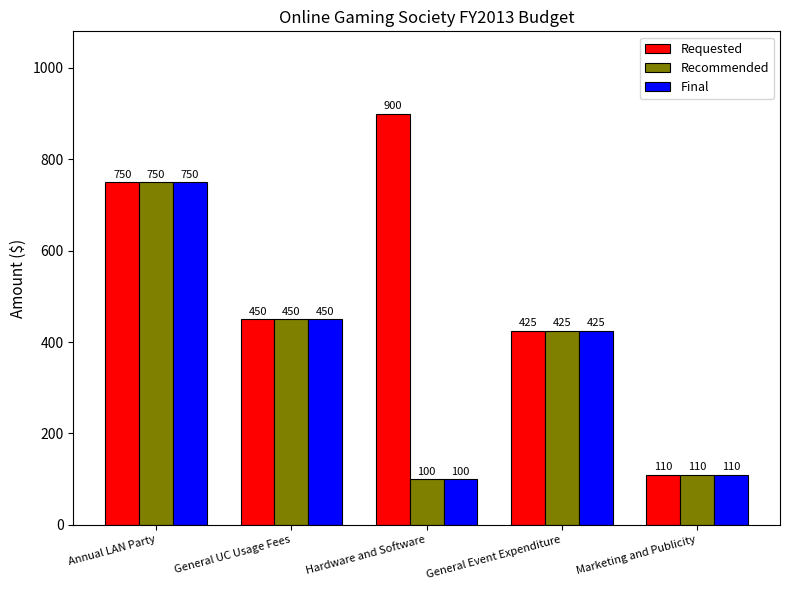

What is the difference between the highest and lowest values at Hardware and Software?

800